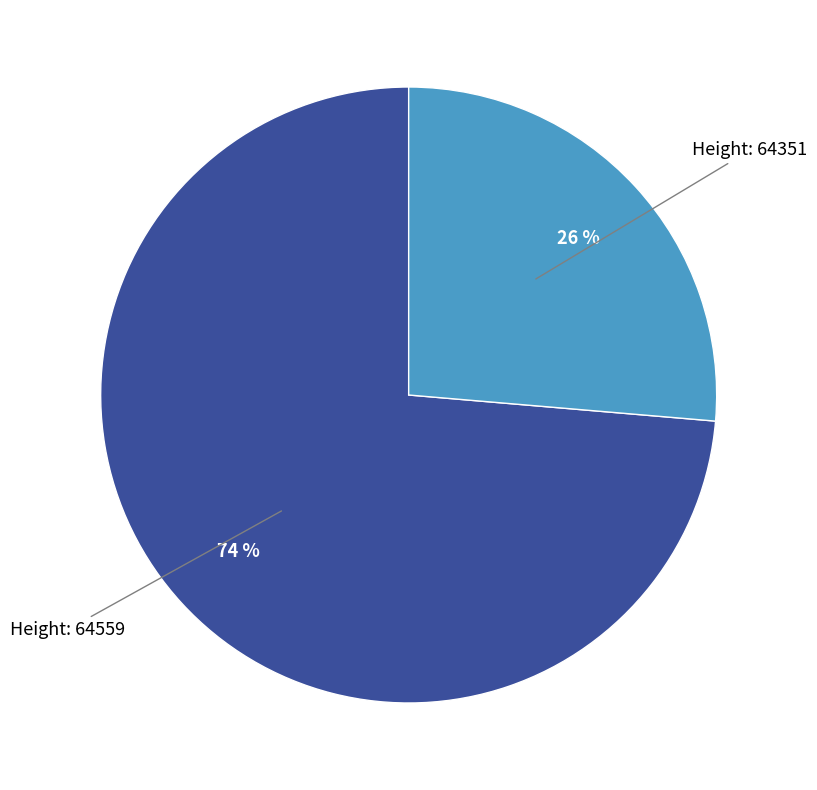

To the nearest percent, what is the average slice percentage?

50%